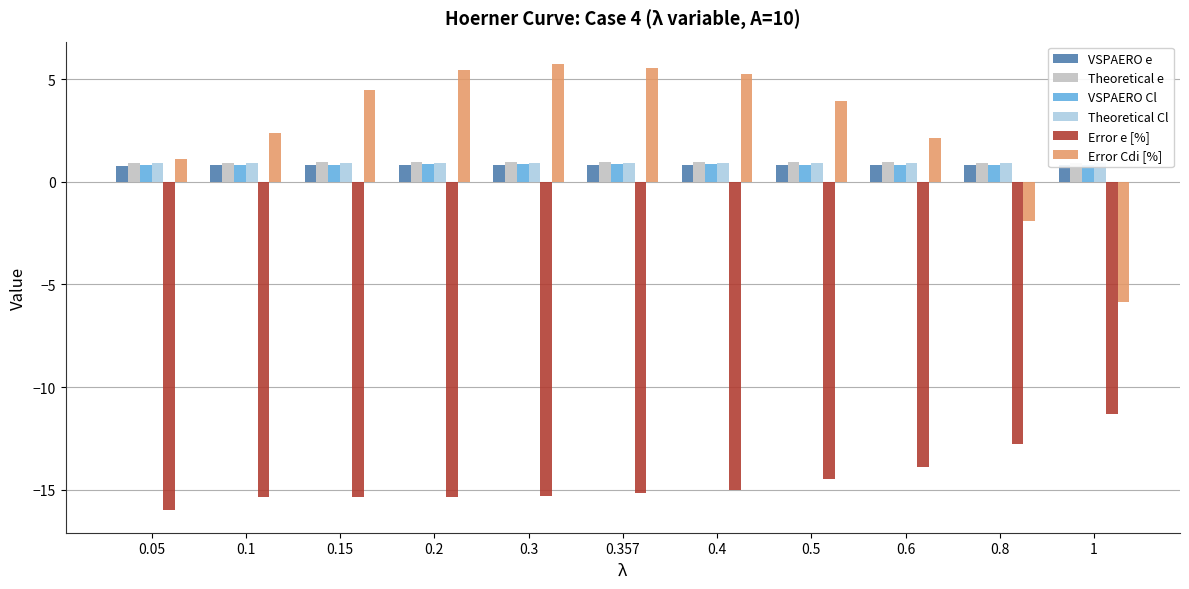

The value of Error Cdi [%] at 0.2 is 7.9. True or false?

False